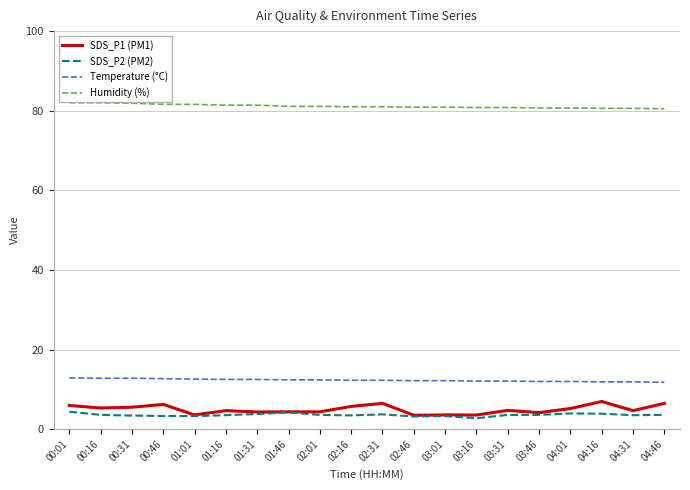

What is the lowest value of the SDS_P2 (PM2) series?

2.8